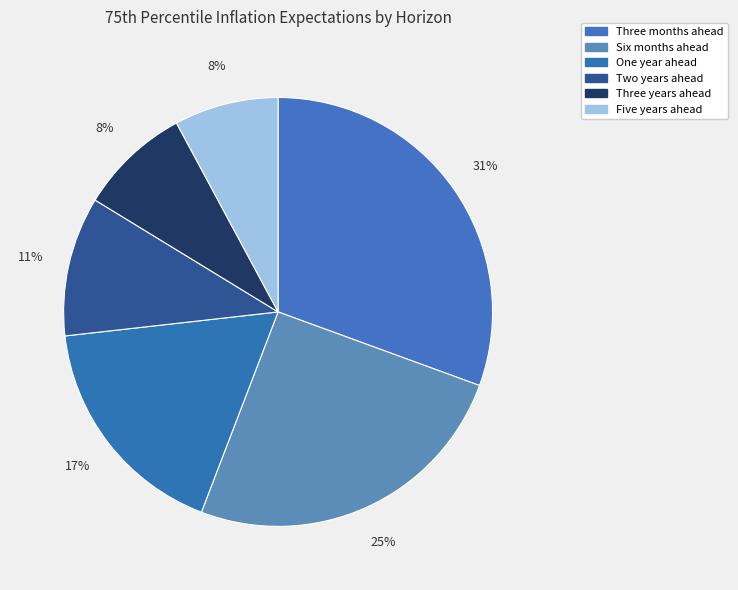

How many segments does this pie chart have?

6